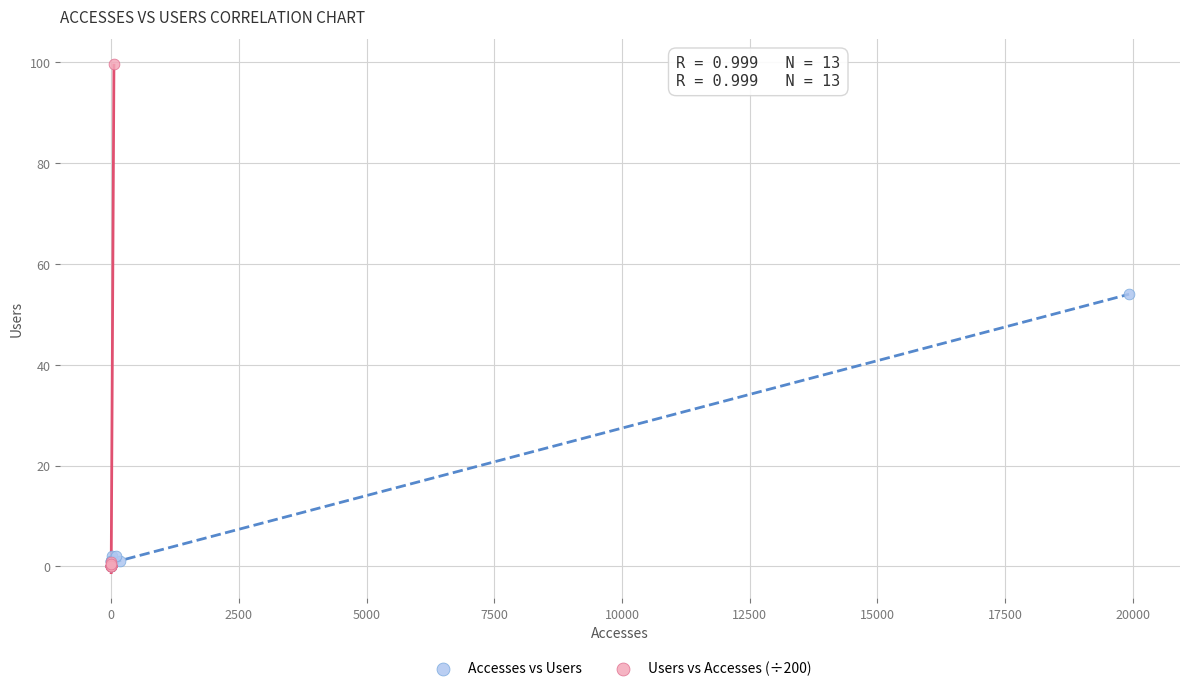

Which series contains the highest Y value?

Users vs Accesses (÷200)